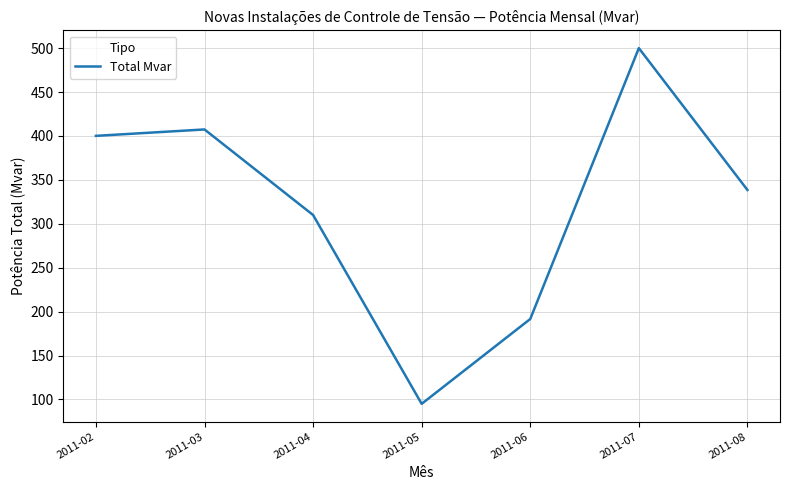

How many interior local valleys (lower than both neighbors) does the data have?

1